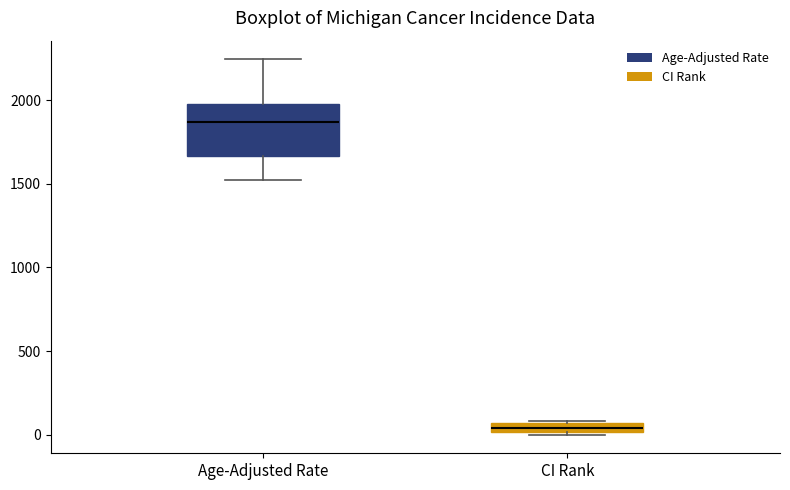

Where does the lower whisker of the box for Age-Adjusted Rate end on the y-axis? The values are not printed on the chart, so give them approximately, as read against the axis.

1500